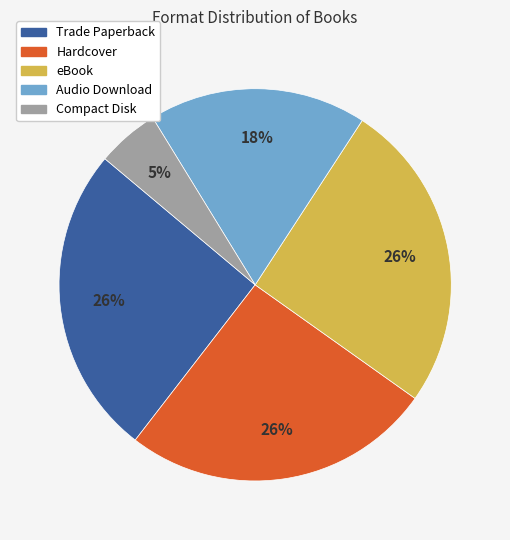

To the nearest percent, what portion does Compact Disk represent?

5%